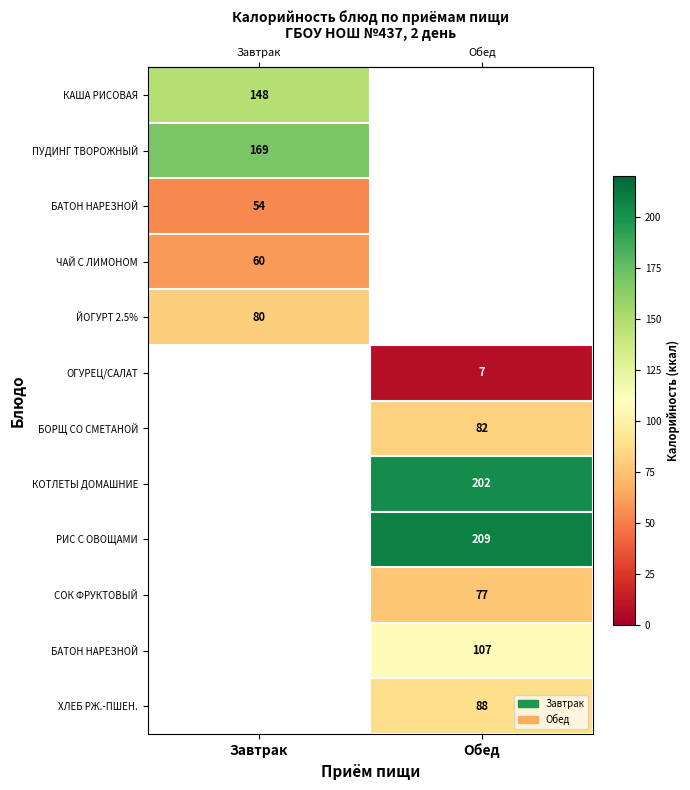

Which series has the largest range (max minus min)?

row_0